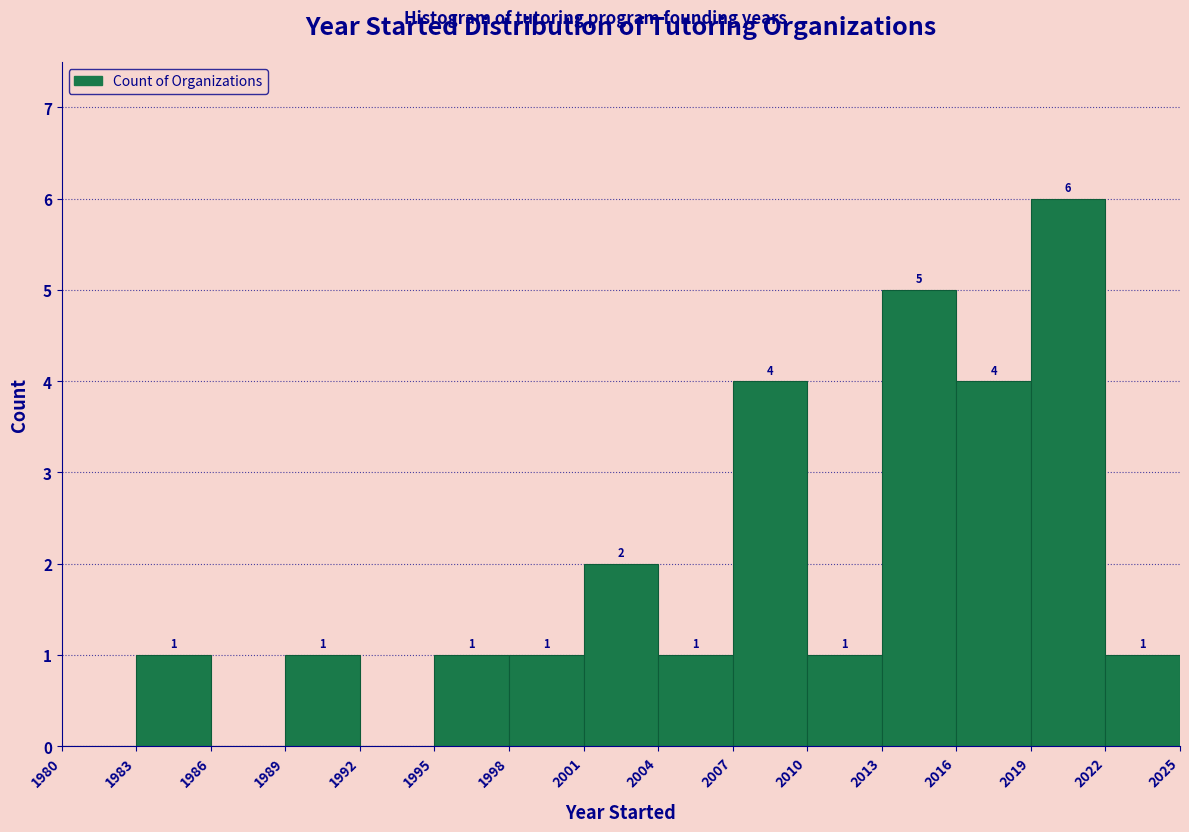

Over which range of the x-axis is the bar tallest?

2019 to 2022